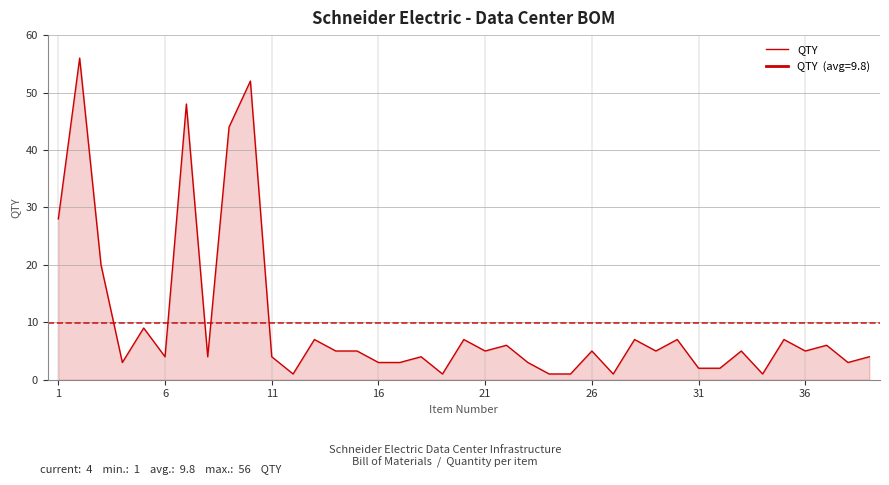

Does the chart have visible grid lines?

Yes